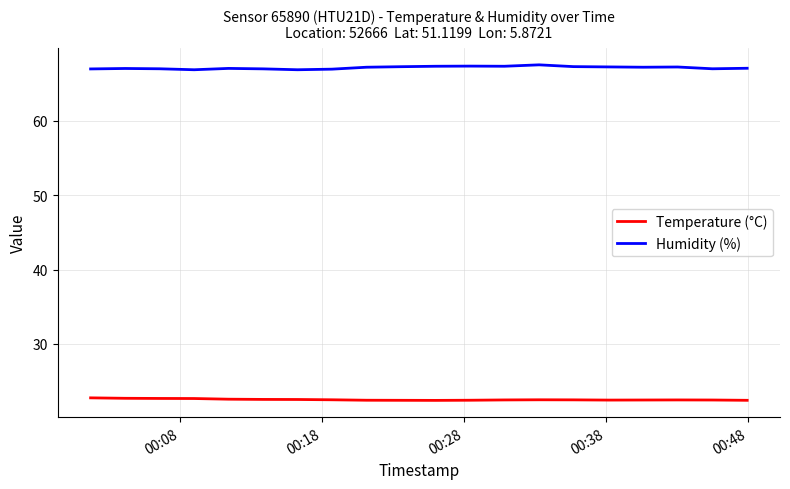

What is the maximum value shown in the chart?

67.5